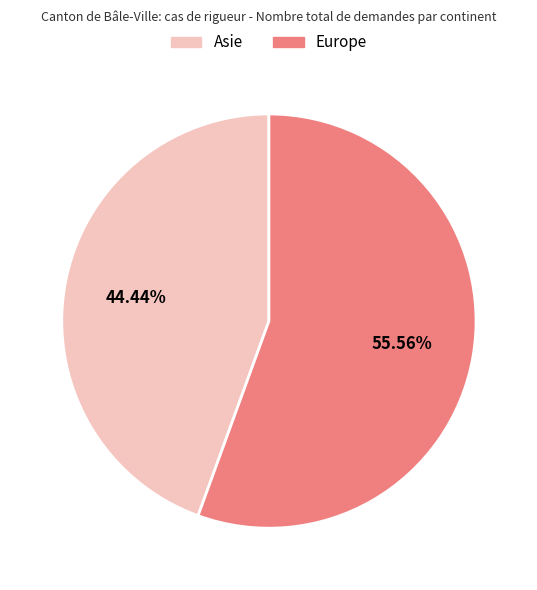

True or false: Europe accounts for 56% of the total.

True